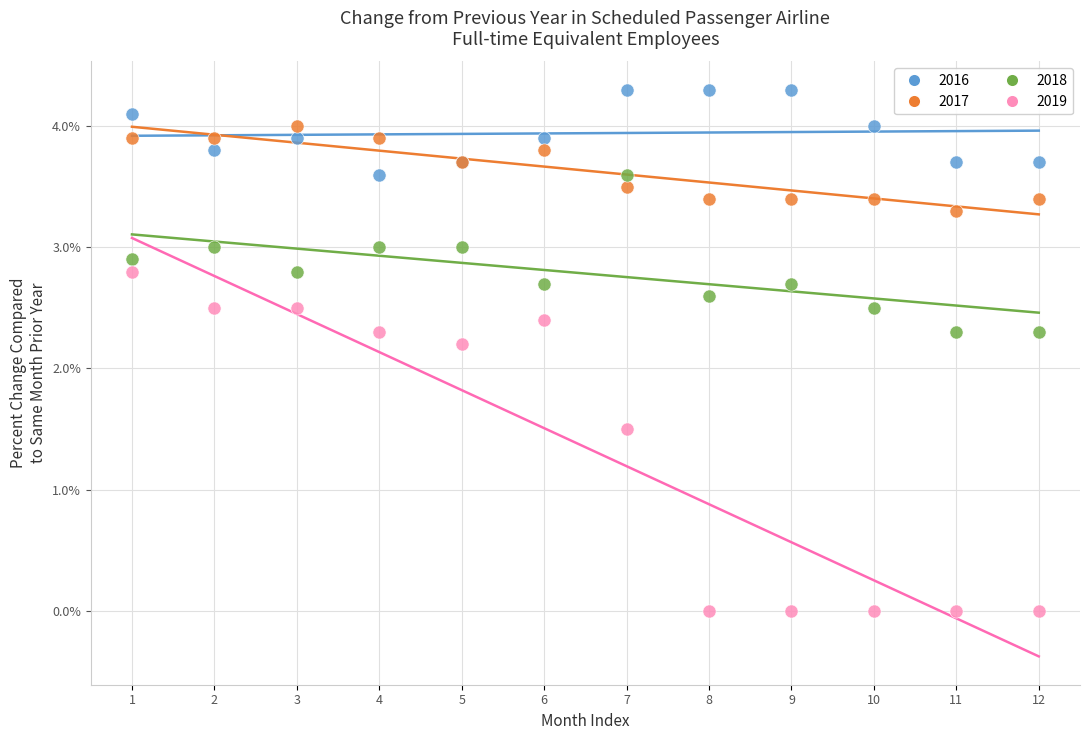

Across all series, what Y value is closest to 2?

2.2